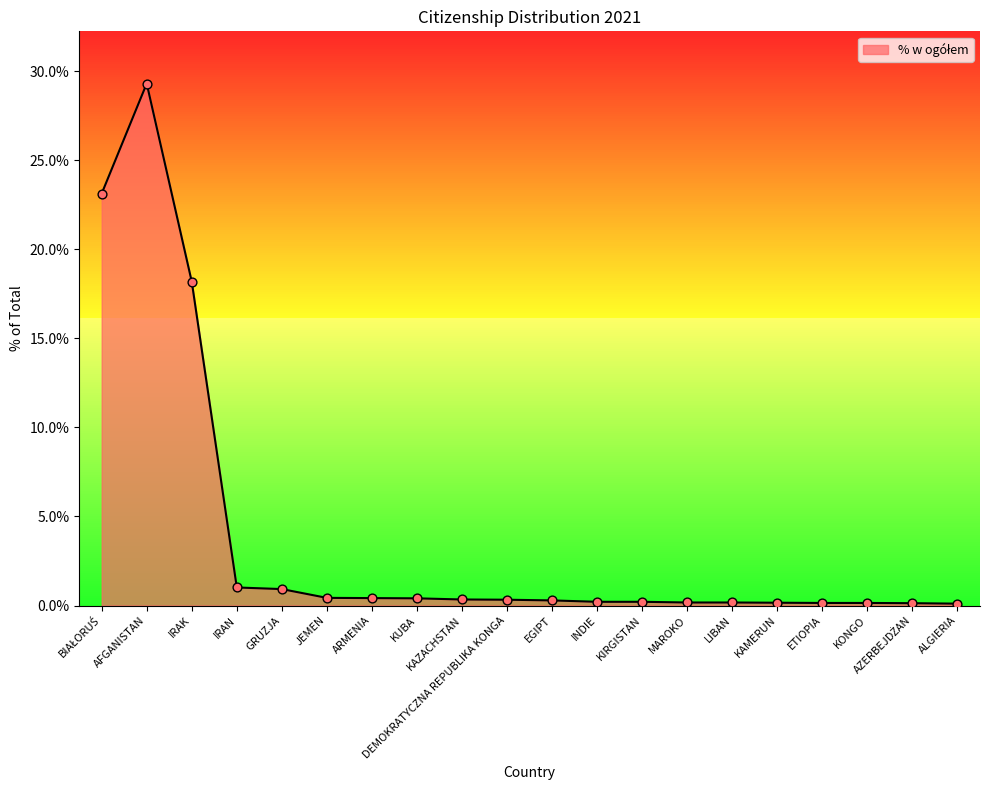

What position from the left is IRAK?

3